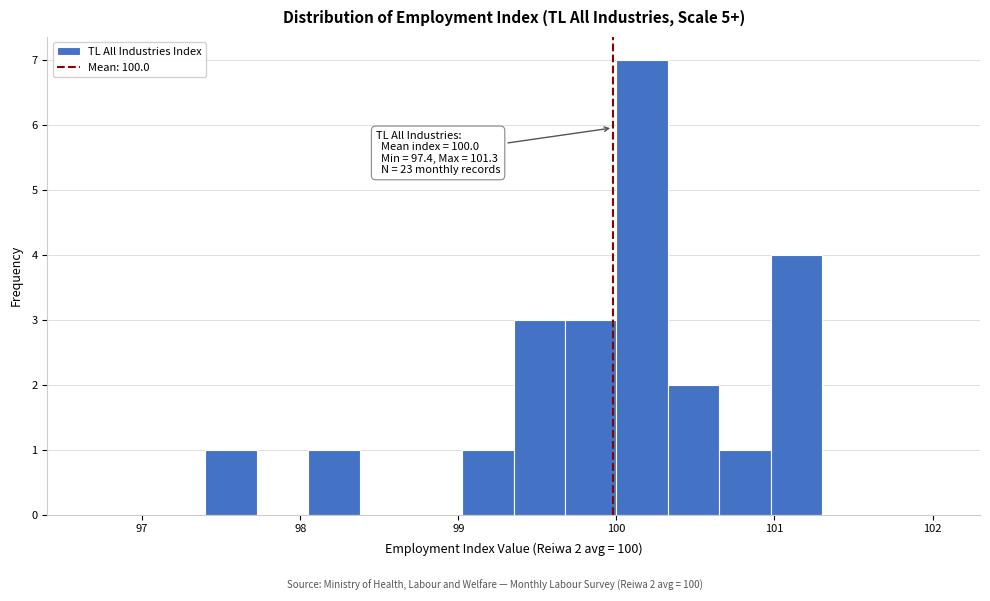

Read against the x-axis, roughly where is the centre of the tallest bar?

100.2